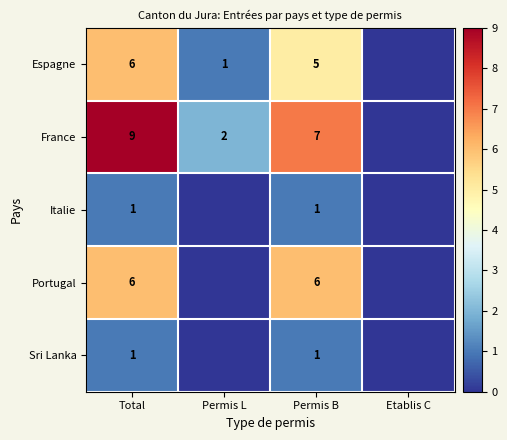

At which category is the sum across all series the highest?

Total